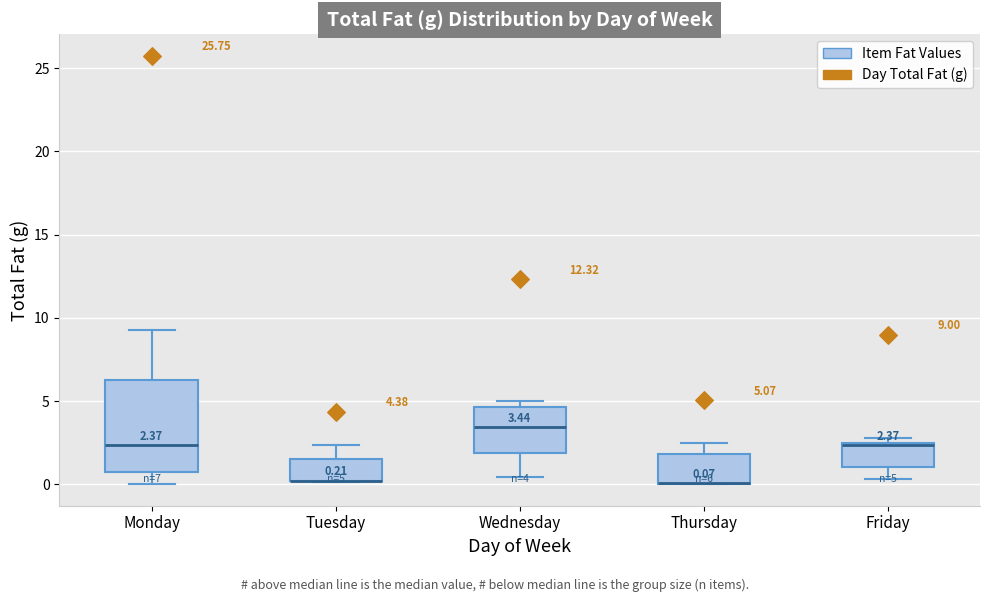

Comparing the boxes themselves (not the whiskers), which one is the tallest?

Monday